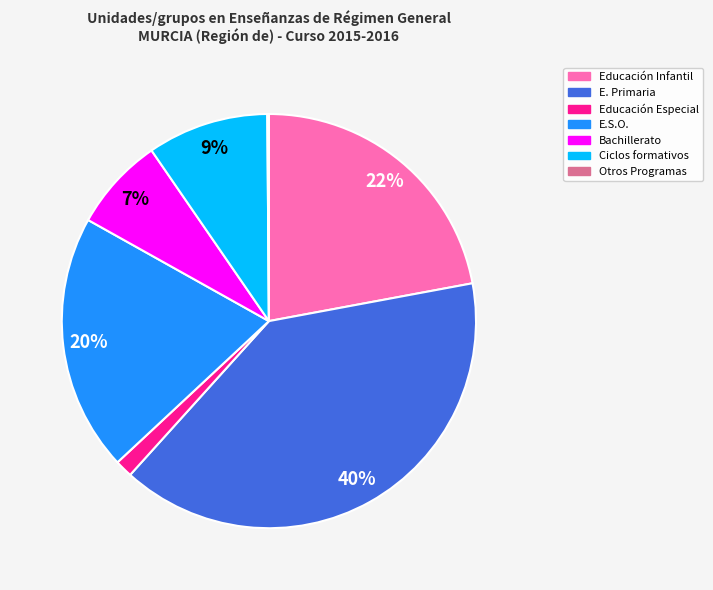

What is the largest slice in the pie chart?

E. Primaria